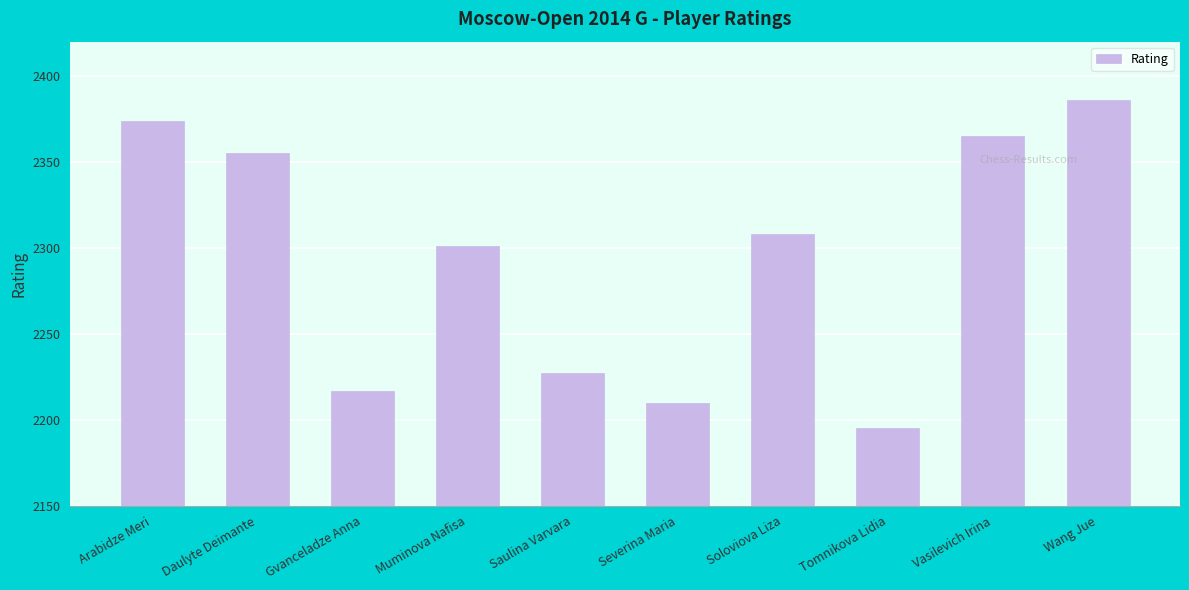

What position from the left is Tomnikova Lidia?

8